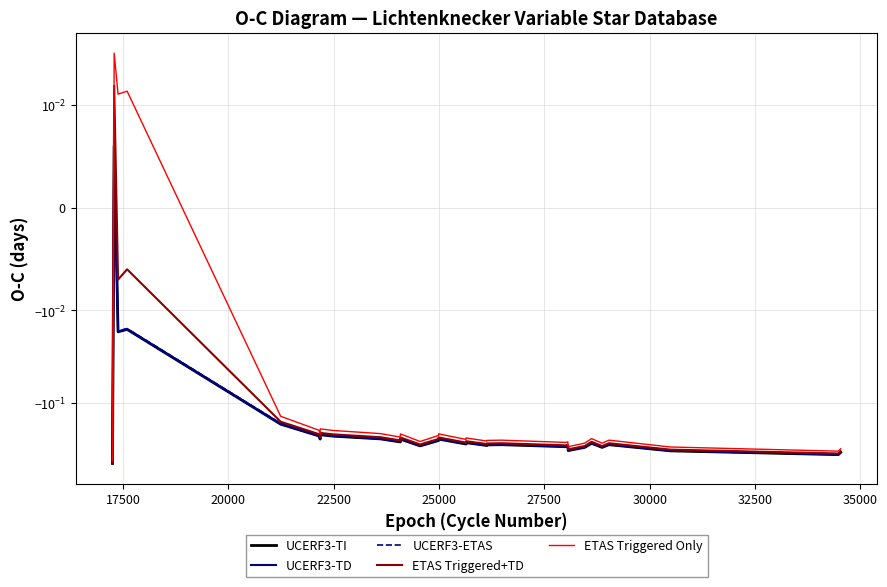

At how many categories does at least one series exceed 0?

3